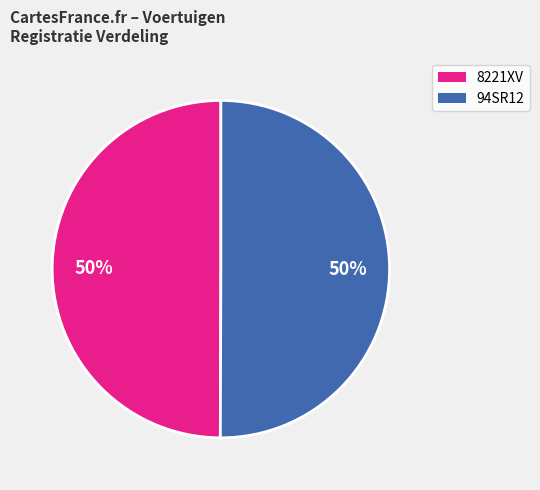

To the nearest percent, what percentage of the pie is 8221XV?

50%